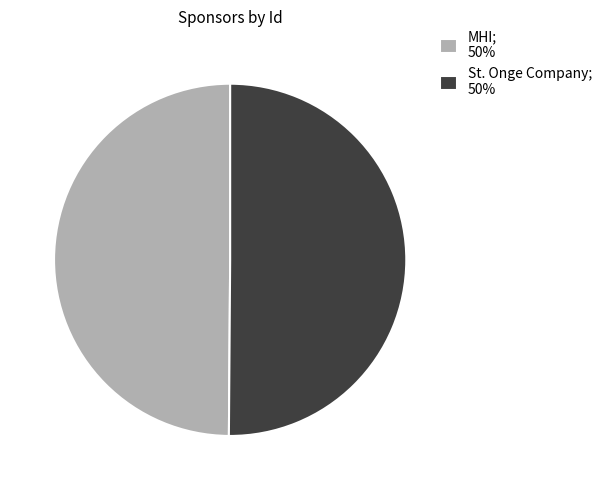

Is it true that St. Onge Company is 50% of the pie?

True